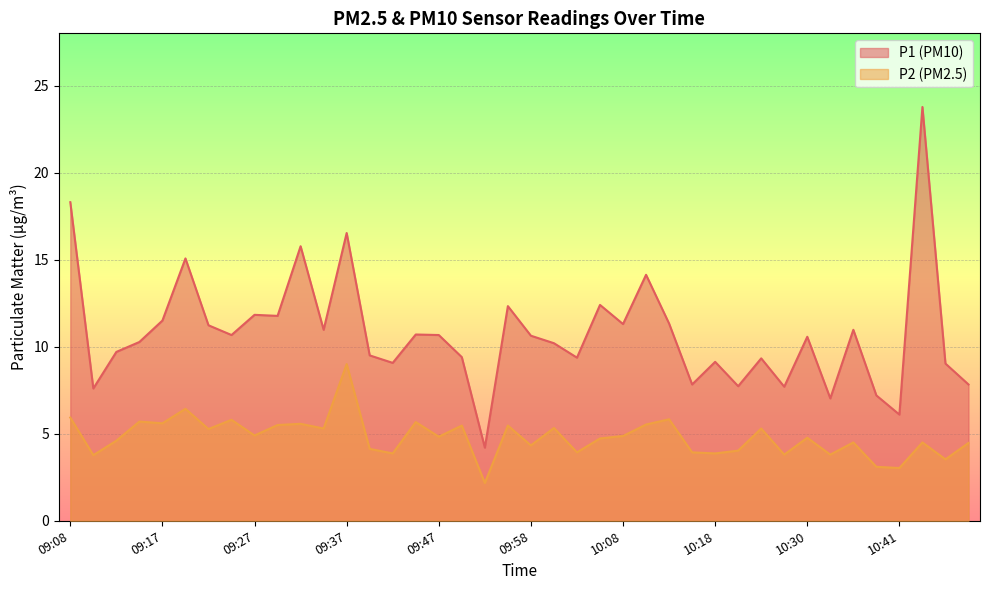

Reading left to right, list all the values displayed in this chart.

P1: 09:08=18.3	09:10=7.6	09:12=9.7	09:15=10.3	09:17=11.5	09:20=15.1	09:22=11.2	09:25=10.7	09:27=11.8	09:30=11.8	09:32=15.8	09:35=11.0	09:37=16.5	09:40=9.5	09:42=9.1	09:45=10.7	09:47=10.7	09:50=9.4	09:52=4.2	09:55=12.3	09:58=10.6	10:01=10.2	10:03=9.4	10:06=12.4	10:08=11.3	10:11=14.1	10:13=11.3	10:16=7.8	10:18=9.1	10:21=7.7	10:23=9.3	10:25=7.7	10:30=10.6	10:33=7.0	10:36=11.0	10:38=7.2	10:41=6.1	10:43=23.8	10:46=9.0	10:48=7.8
P2: 09:08=5.9	09:10=3.8	09:12=4.6	09:15=5.7	09:17=5.6	09:20=6.4	09:22=5.3	09:25=5.8	09:27=4.9	09:30=5.5	09:32=5.6	09:35=5.3	09:37=9.0	09:40=4.1	09:42=3.9	09:45=5.7	09:47=4.8	09:50=5.5	09:52=2.2	09:55=5.5	09:58=4.3	10:01=5.3	10:03=3.9	10:06=4.7	10:08=4.9	10:11=5.5	10:13=5.8	10:16=3.9	10:18=3.9	10:21=4.0	10:23=5.3	10:25=3.8	10:30=4.8	10:33=3.8	10:36=4.5	10:38=3.1	10:41=3.0	10:43=4.5	10:46=3.5	10:48=4.5